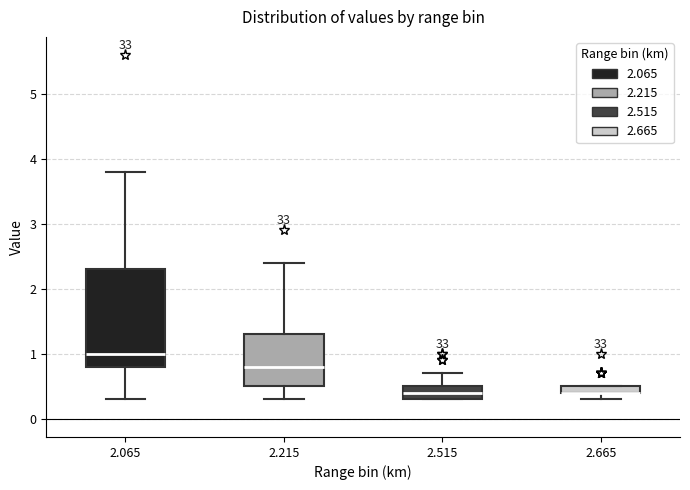

Where does the lower whisker of the box at x = 2.665 end on the y-axis? The values are not printed on the chart, so give them approximately, as read against the axis.

0.3